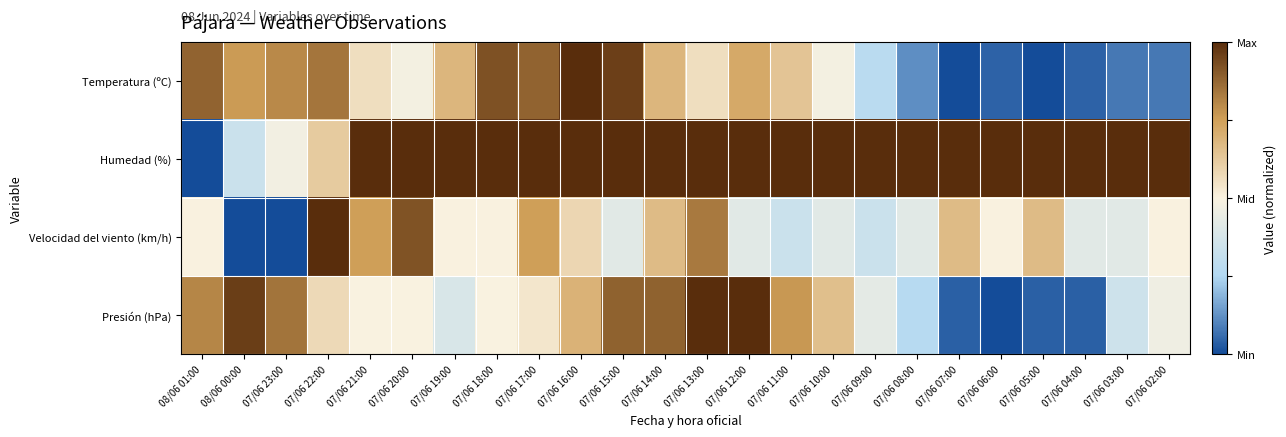

Reading left to right, what are all the values shown in this chart?

Temperatura (ºC): 08/06 01:00=0.8	08/06 00:00=0.5	07/06 23:00=0.6	07/06 22:00=0.7	07/06 21:00=0.1	07/06 20:00=-0.0	07/06 19:00=0.4	07/06 18:00=0.8	07/06 17:00=0.8	07/06 16:00=1.0	07/06 15:00=0.9	07/06 14:00=0.4	07/06 13:00=0.1	07/06 12:00=0.4	07/06 11:00=0.3	07/06 10:00=-0.0	07/06 09:00=-0.4	07/06 08:00=-0.8	07/06 07:00=-1.0	07/06 06:00=-0.9	07/06 05:00=-1.0	07/06 04:00=-0.9	07/06 03:00=-0.8	07/06 02:00=-0.8
Humedad (%): 08/06 01:00=-1.0	08/06 00:00=-0.3	07/06 23:00=-0.0	07/06 22:00=0.2	07/06 21:00=1.0	07/06 20:00=1.0	07/06 19:00=1.0	07/06 18:00=1.0	07/06 17:00=1.0	07/06 16:00=1.0	07/06 15:00=1.0	07/06 14:00=1.0	07/06 13:00=1.0	07/06 12:00=1.0	07/06 11:00=1.0	07/06 10:00=1.0	07/06 09:00=1.0	07/06 08:00=1.0	07/06 07:00=1.0	07/06 06:00=1.0	07/06 05:00=1.0	07/06 04:00=1.0	07/06 03:00=1.0	07/06 02:00=1.0
Velocidad del viento (km/h): 08/06 01:00=0.0	08/06 00:00=-1.0	07/06 23:00=-1.0	07/06 22:00=1.0	07/06 21:00=0.5	07/06 20:00=0.8	07/06 19:00=0.0	07/06 18:00=0.0	07/06 17:00=0.5	07/06 16:00=0.2	07/06 15:00=-0.2	07/06 14:00=0.3	07/06 13:00=0.7	07/06 12:00=-0.2	07/06 11:00=-0.3	07/06 10:00=-0.2	07/06 09:00=-0.3	07/06 08:00=-0.2	07/06 07:00=0.3	07/06 06:00=0.0	07/06 05:00=0.3	07/06 04:00=-0.2	07/06 03:00=-0.2	07/06 02:00=0.0
Presión (hPa): 08/06 01:00=0.6	08/06 00:00=0.9	07/06 23:00=0.7	07/06 22:00=0.2	07/06 21:00=-0.0	07/06 20:00=-0.0	07/06 19:00=-0.2	07/06 18:00=-0.0	07/06 17:00=0.1	07/06 16:00=0.4	07/06 15:00=0.8	07/06 14:00=0.8	07/06 13:00=1.0	07/06 12:00=1.0	07/06 11:00=0.5	07/06 10:00=0.3	07/06 09:00=-0.2	07/06 08:00=-0.5	07/06 07:00=-0.9	07/06 06:00=-1.0	07/06 05:00=-0.9	07/06 04:00=-0.9	07/06 03:00=-0.3	07/06 02:00=-0.1